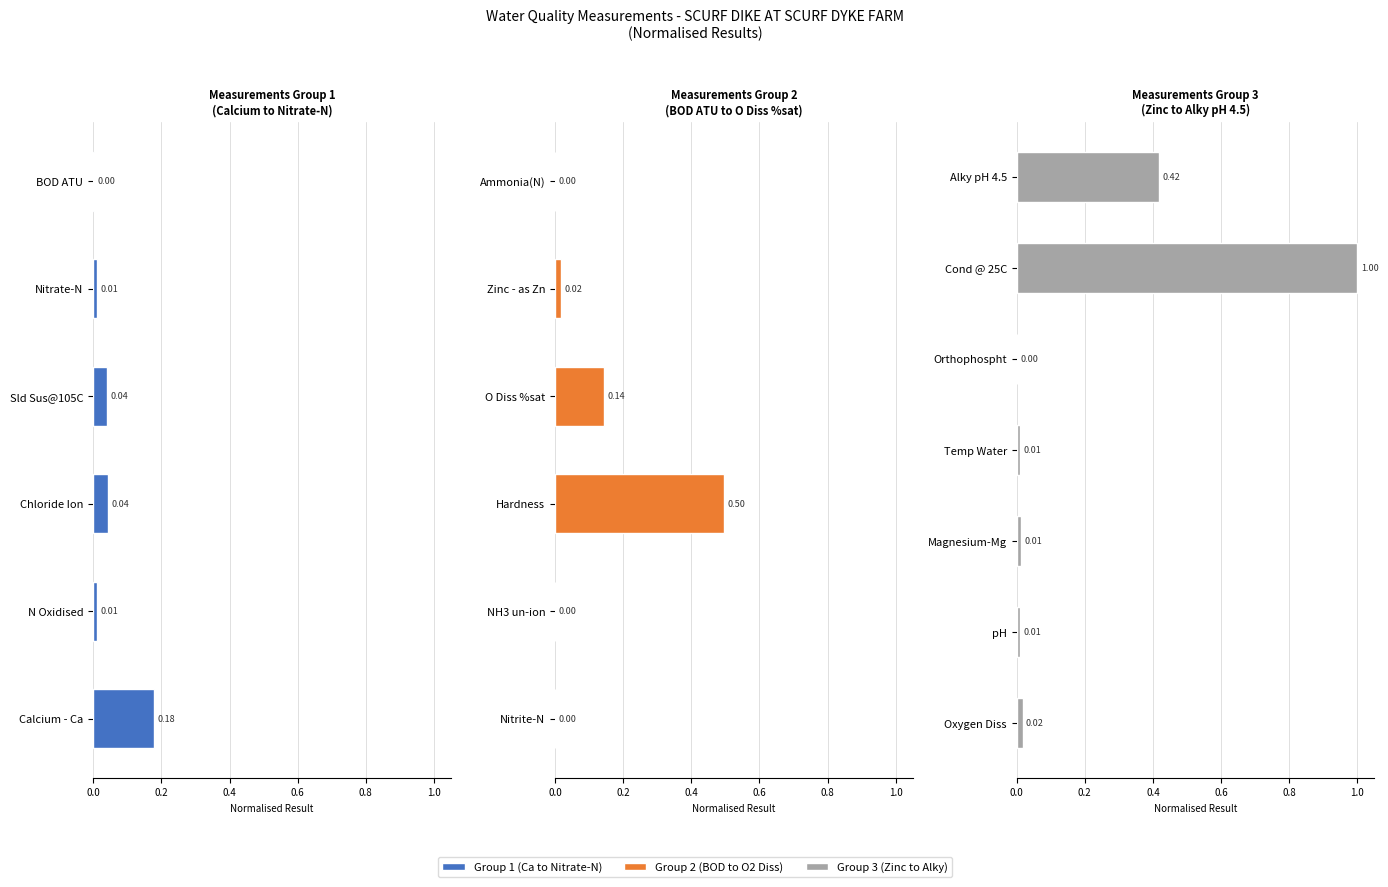

Between Orthophospht and Alky pH 4.5, which is larger?

Alky pH 4.5